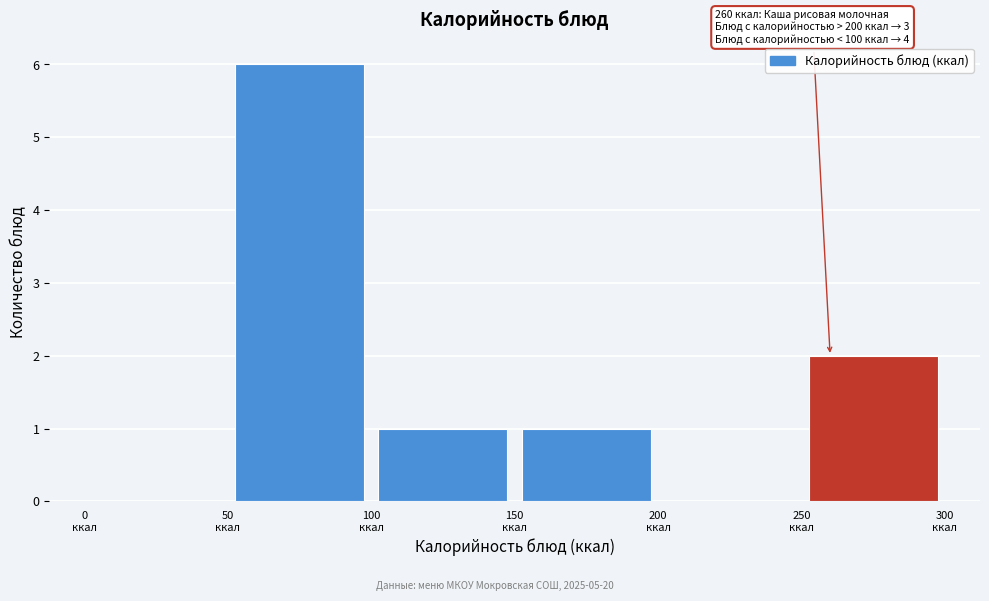

Which range on the x-axis has the tallest bar?

50 to 100